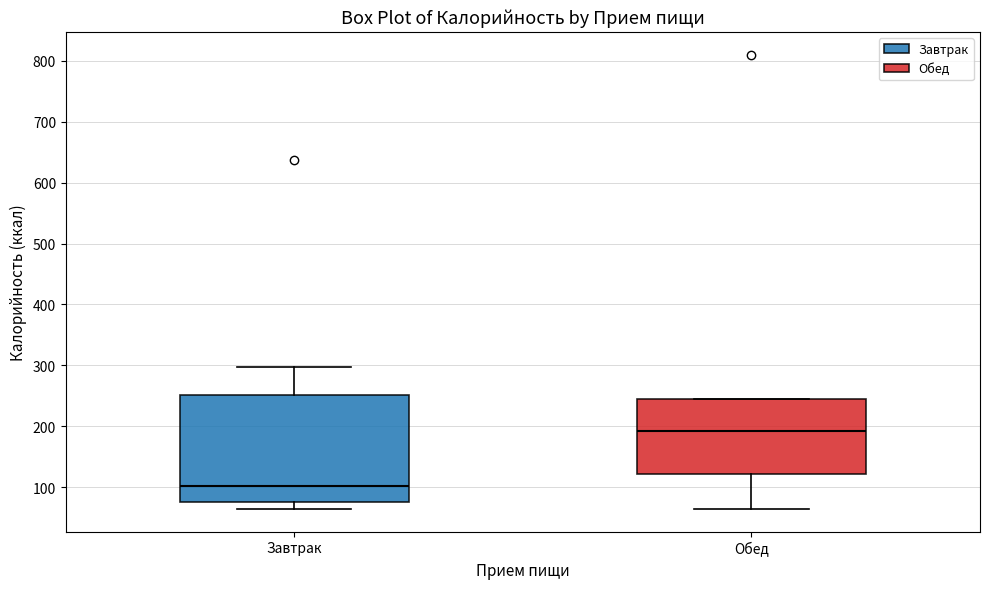

Which box's median line is the lowest?

Завтрак